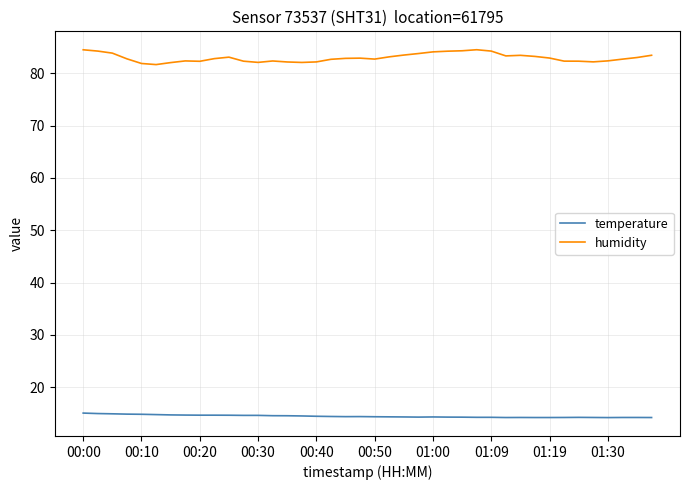

Which series has the largest range (max minus min)?

humidity